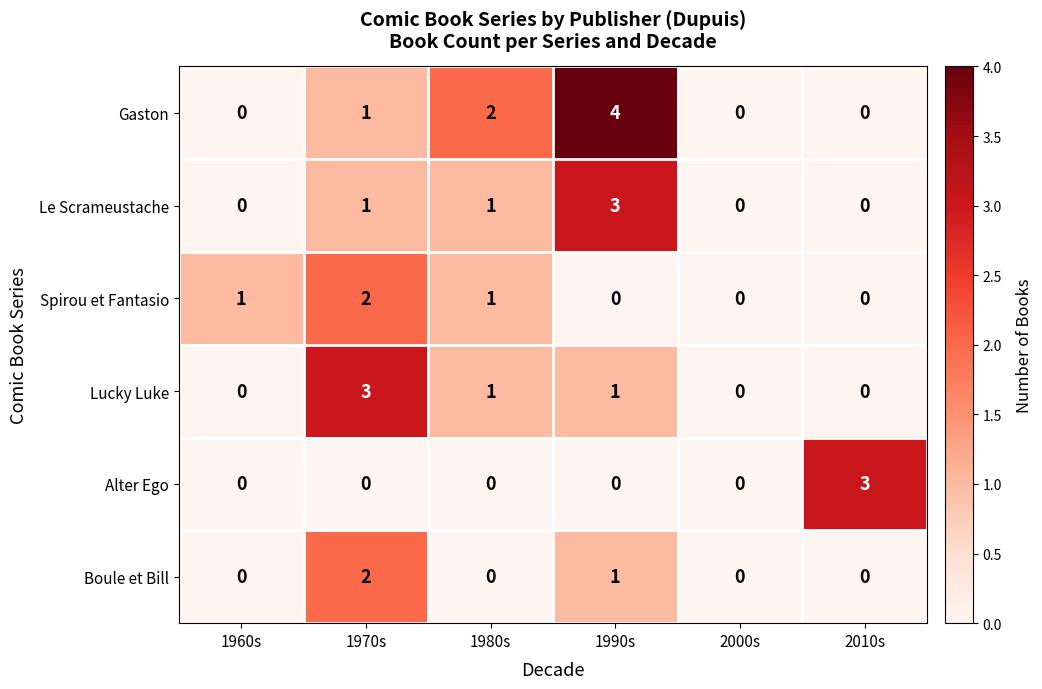

What is the total value across all series at 1970s?

9